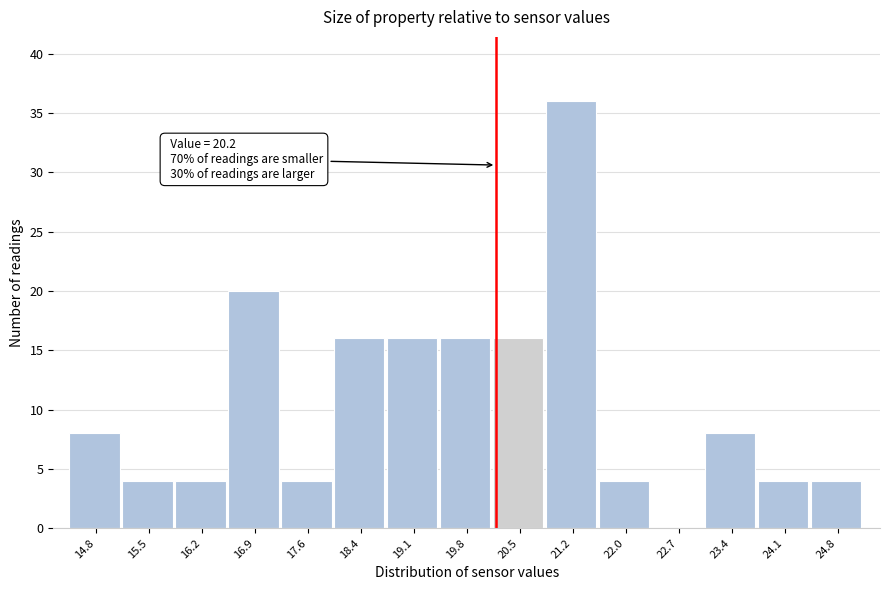

Over which range of the x-axis is the bar tallest?

20.88 to 21.60